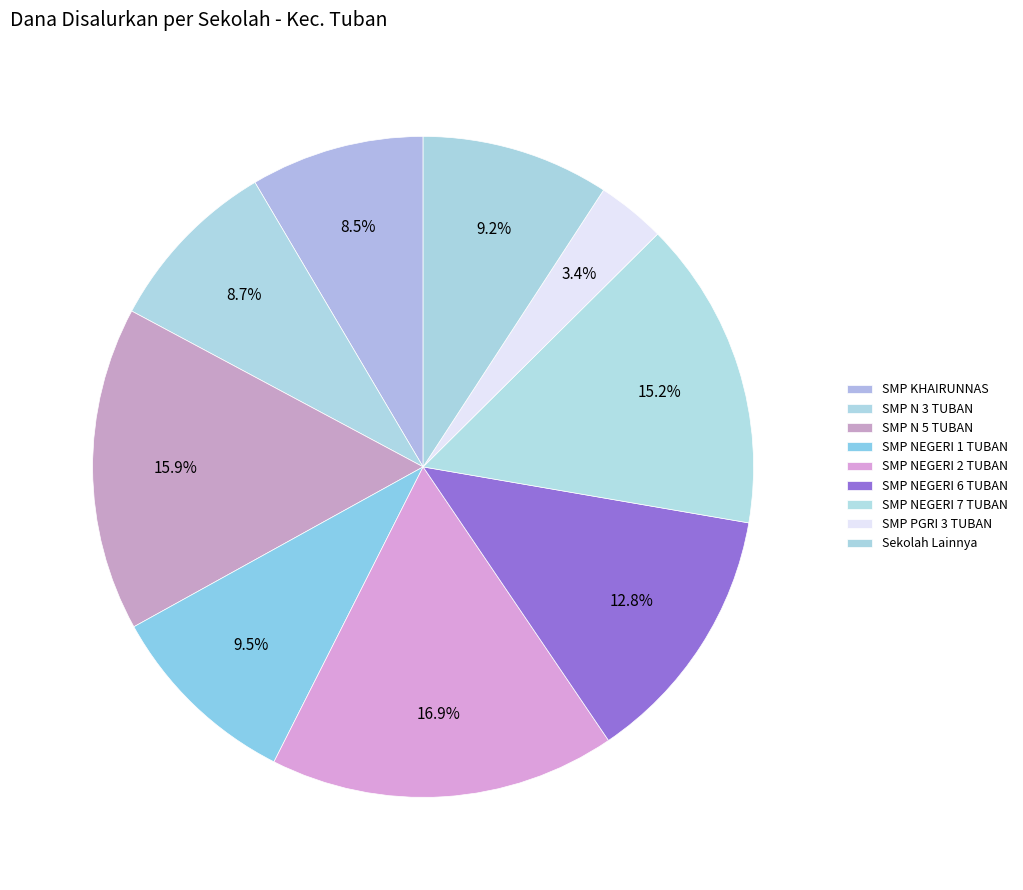

How many segments does this pie chart have?

9